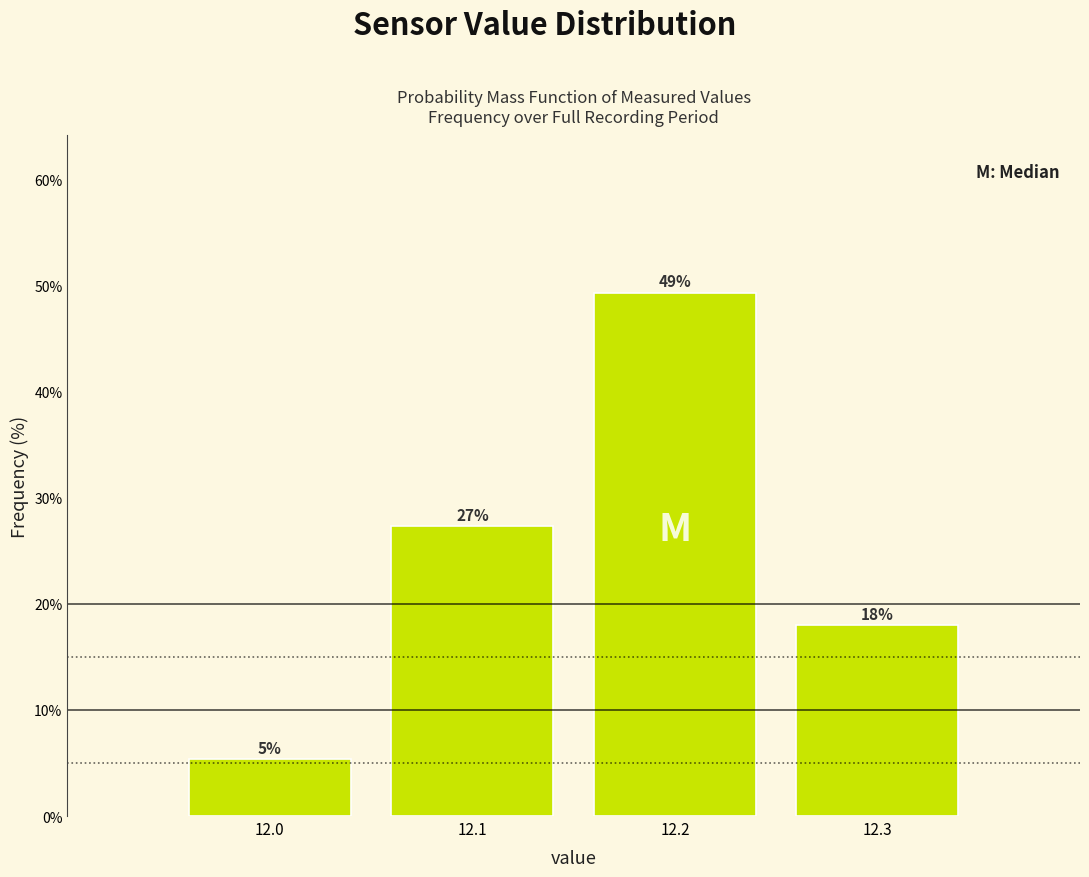

Does the chart contain any negative values?

No